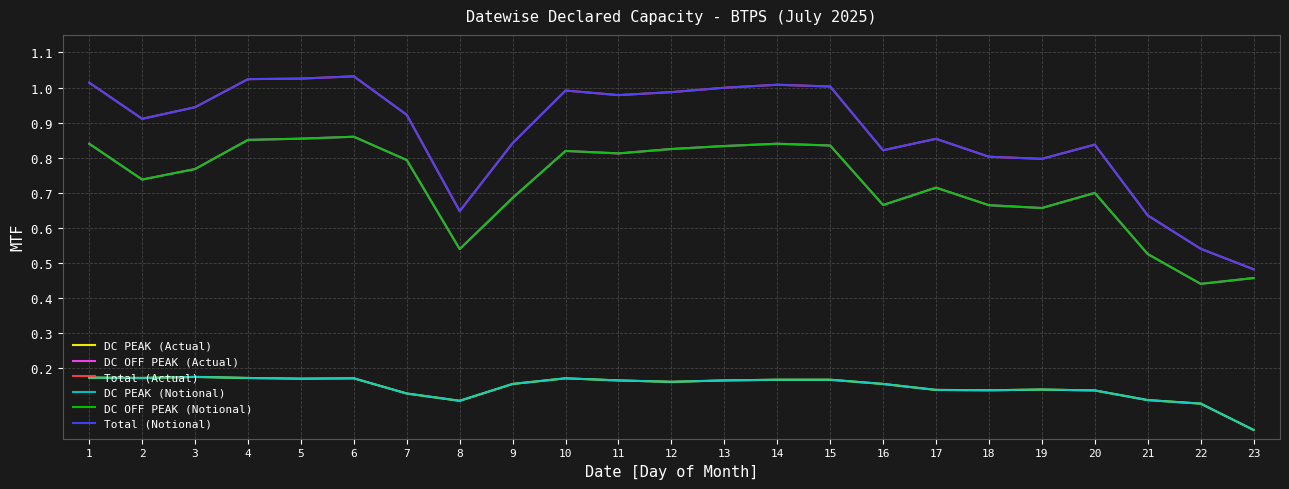

The value of DC PEAK (Notional) at 12 is 0.2. True or false?

True